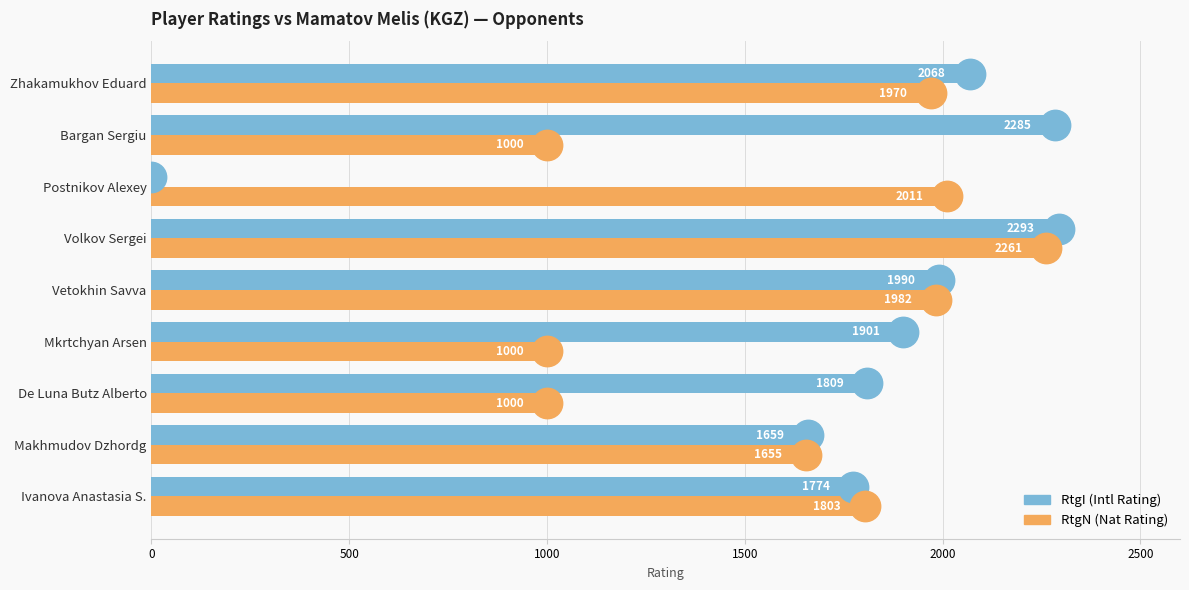

Which series has the largest Y range (max minus min)?

RtgI